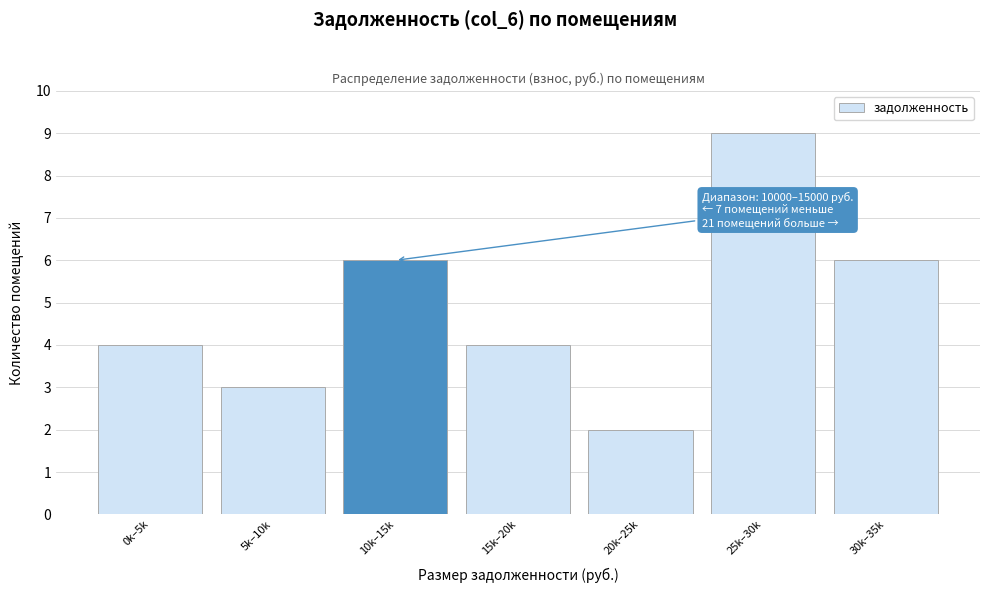

Reading left to right, list all the values displayed in this chart.

0k–5k=4	5k–10k=3	10k–15k=6	15k–20k=4	20k–25k=2	25k–30k=9	30k–35k=6